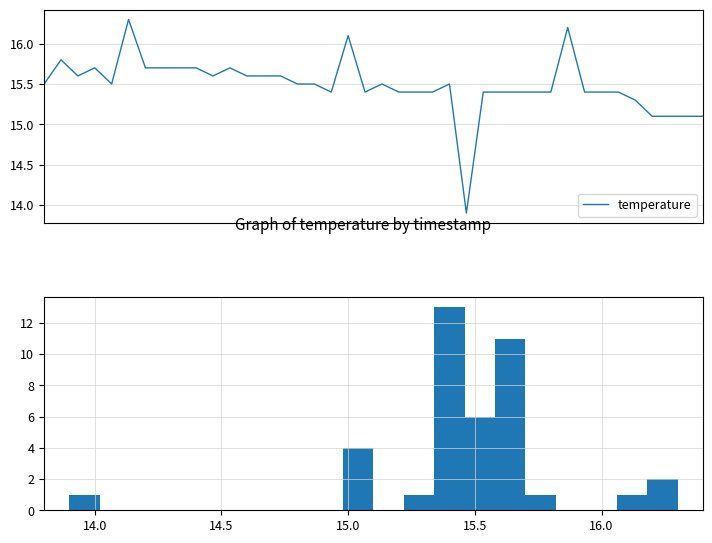

What is the greatest value displayed?

16.3